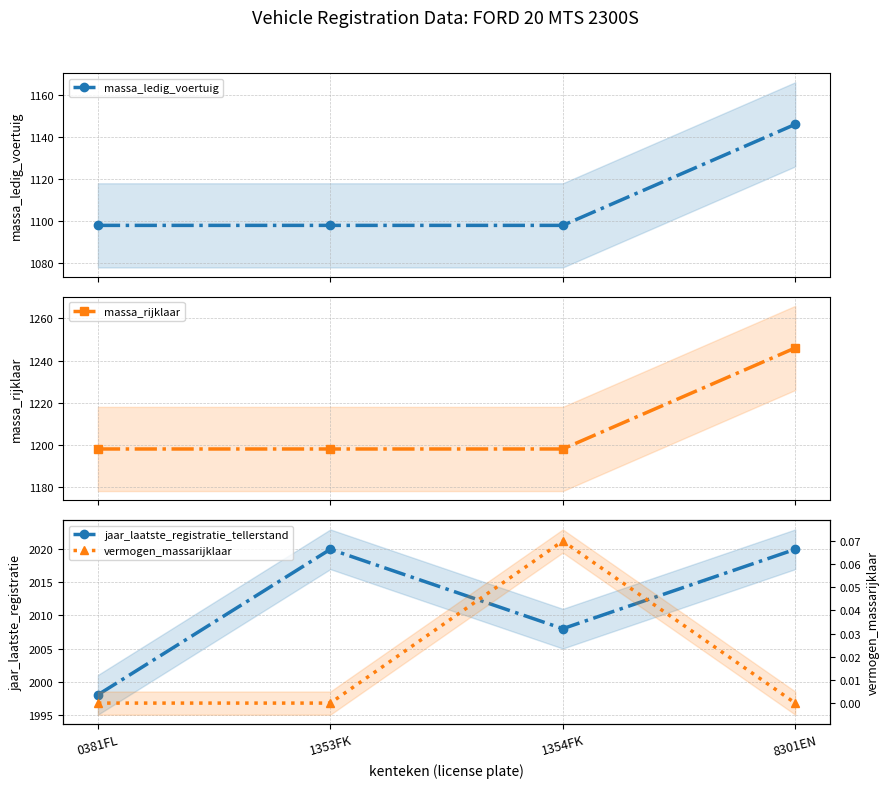

True or false: vermogen_massarijklaar and massa_ledig_voertuig cross at least once.

False